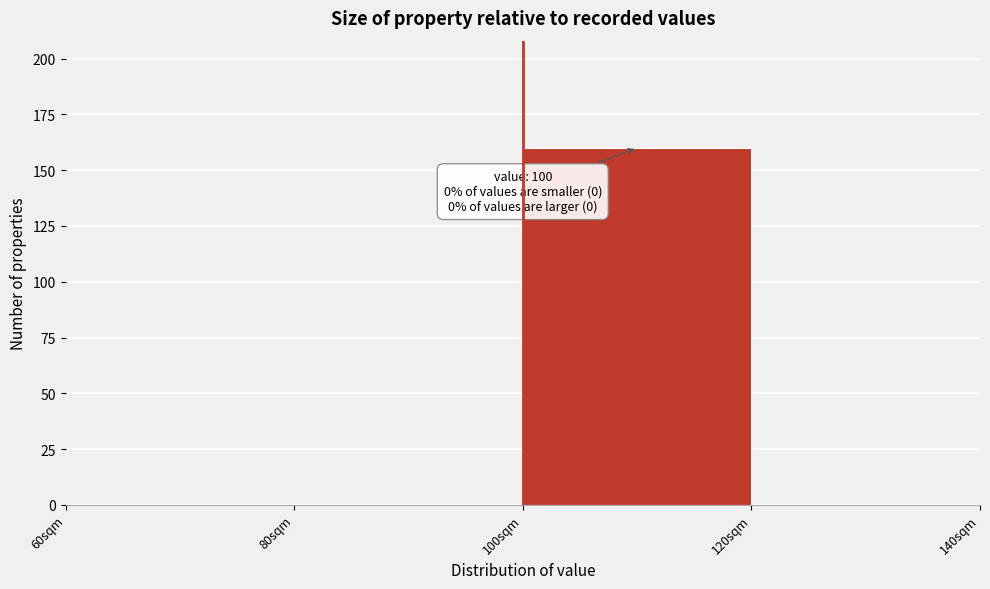

Which range on the x-axis has the tallest bar?

100 to 120